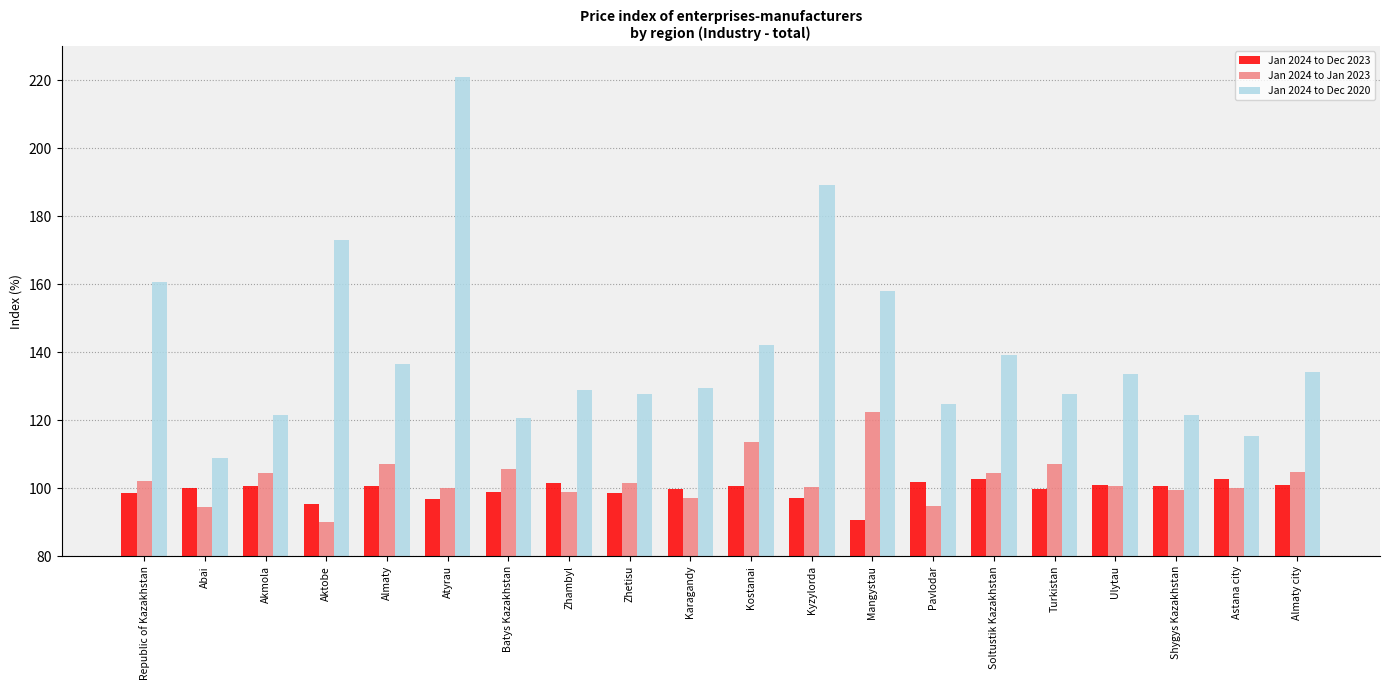

What is the approximate value of Jan 2024 to Dec 2020 at Mangystau?

158.0